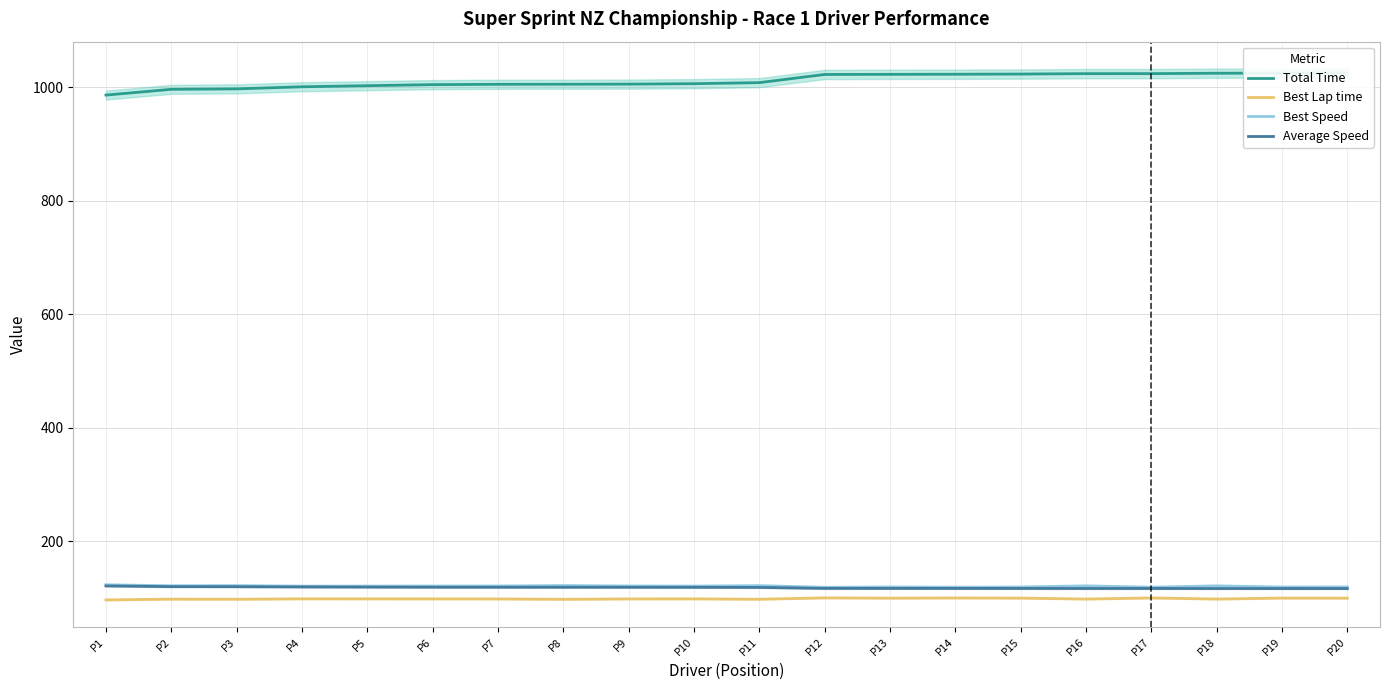

The Best Lap time series shows 38.2 at P1. True or false?

False